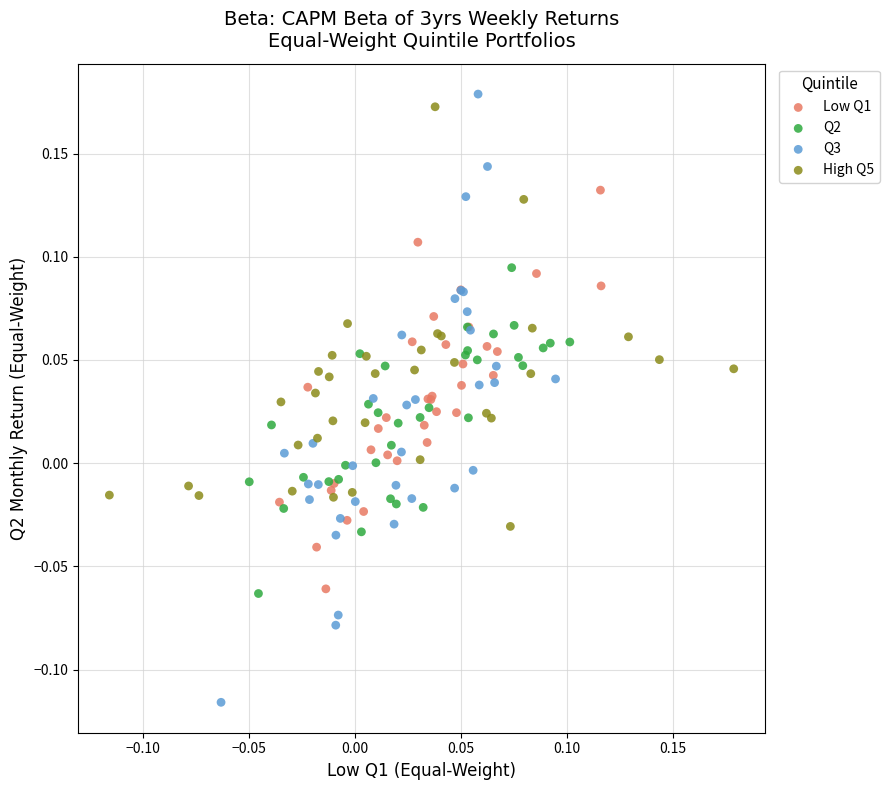

Which series reaches the minimum Y coordinate?

Q3